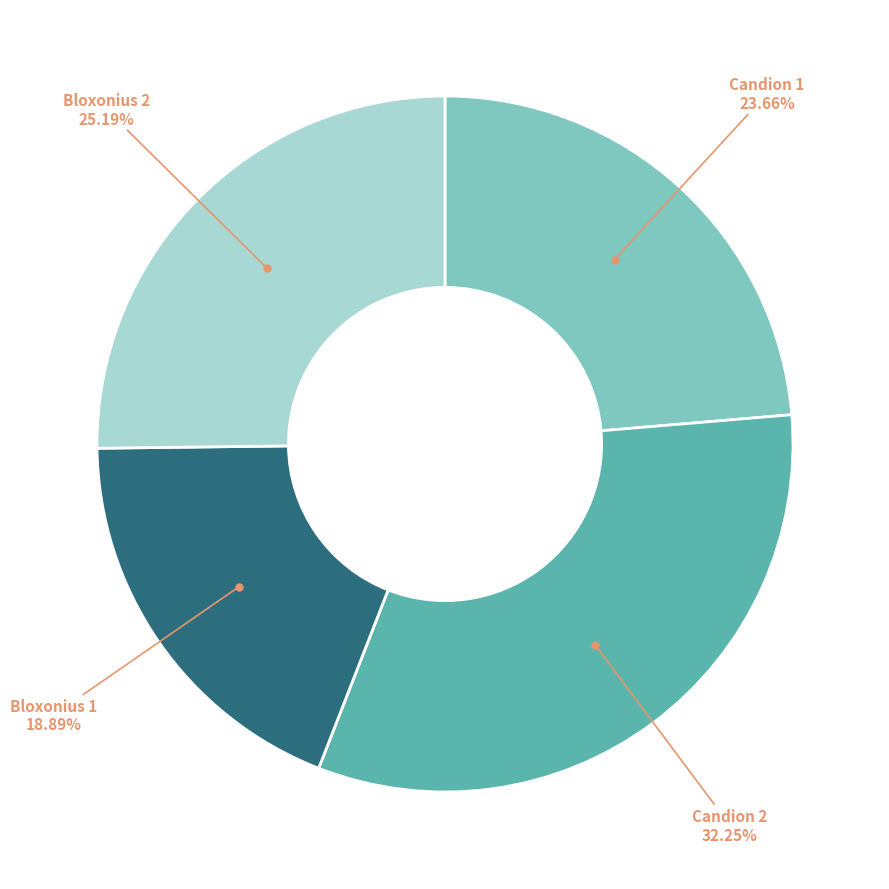

Does any single category account for the majority?

No